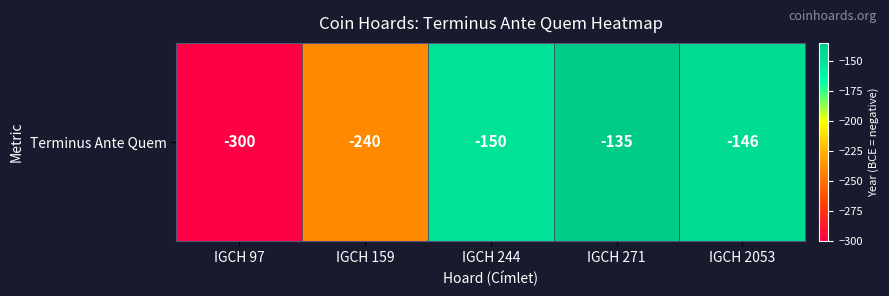

Reading right to left, what are all the values shown in this chart?

IGCH 2053=-146	IGCH 271=-135	IGCH 244=-150	IGCH 159=-240	IGCH 97=-300